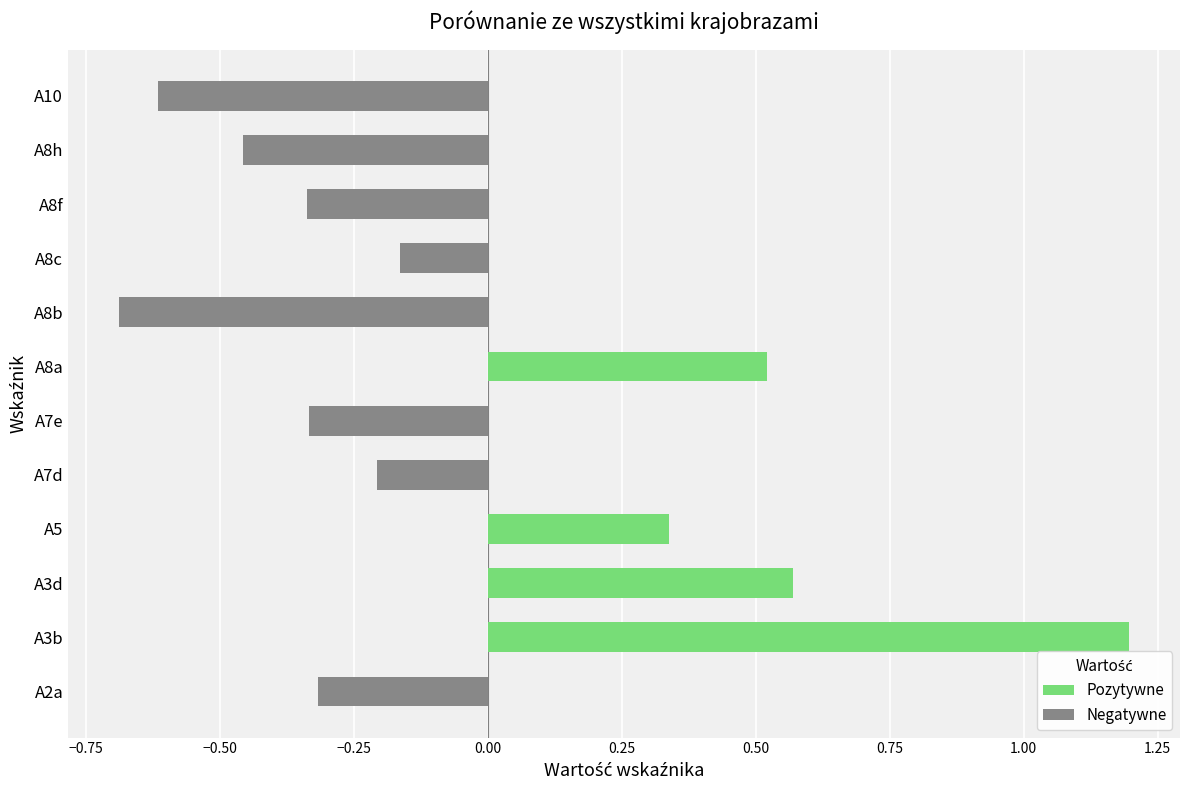

Count the number of categories in the chart.

12